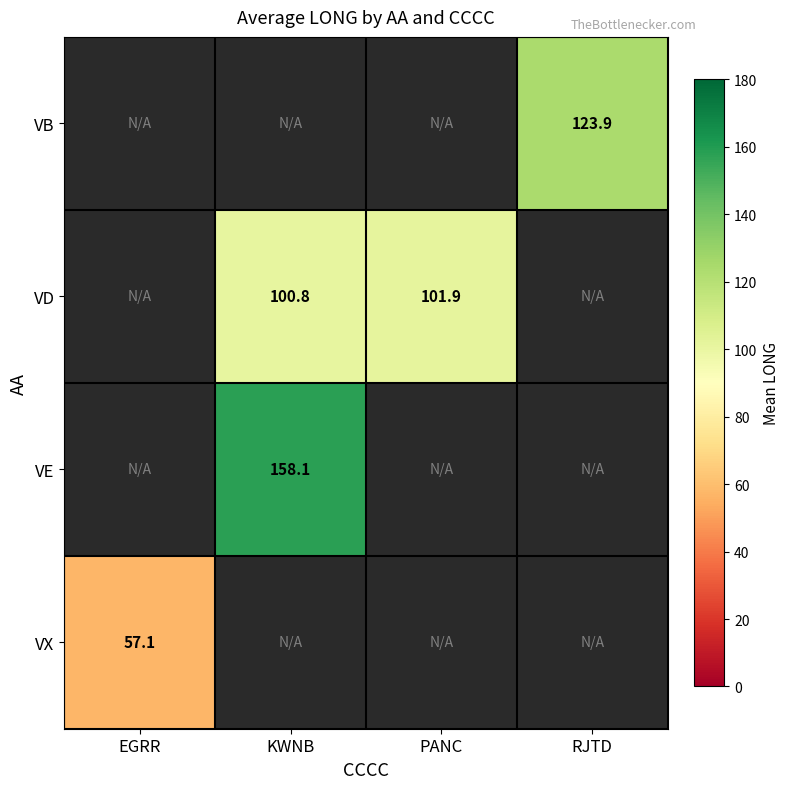

How many data points does each series have?

4